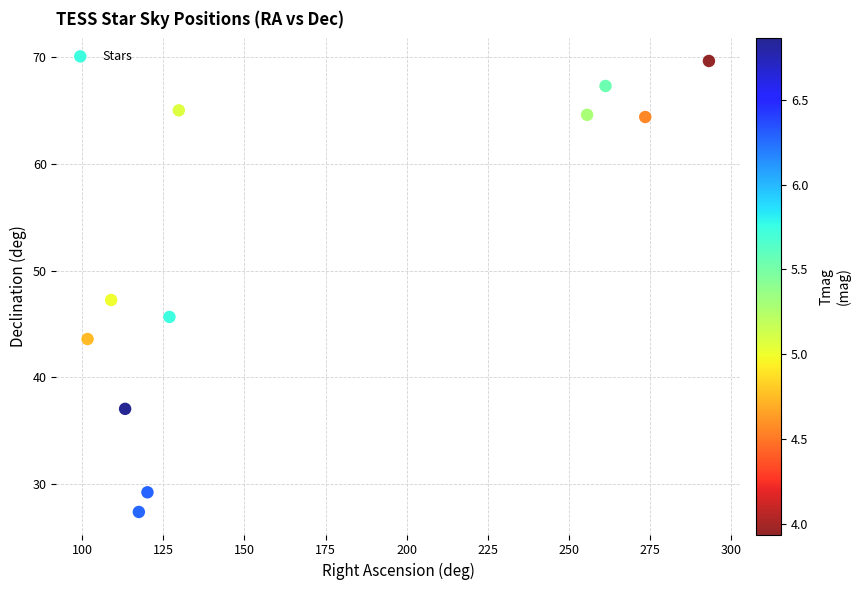

What Y value in the scatter plot is closest to 48?

47.2